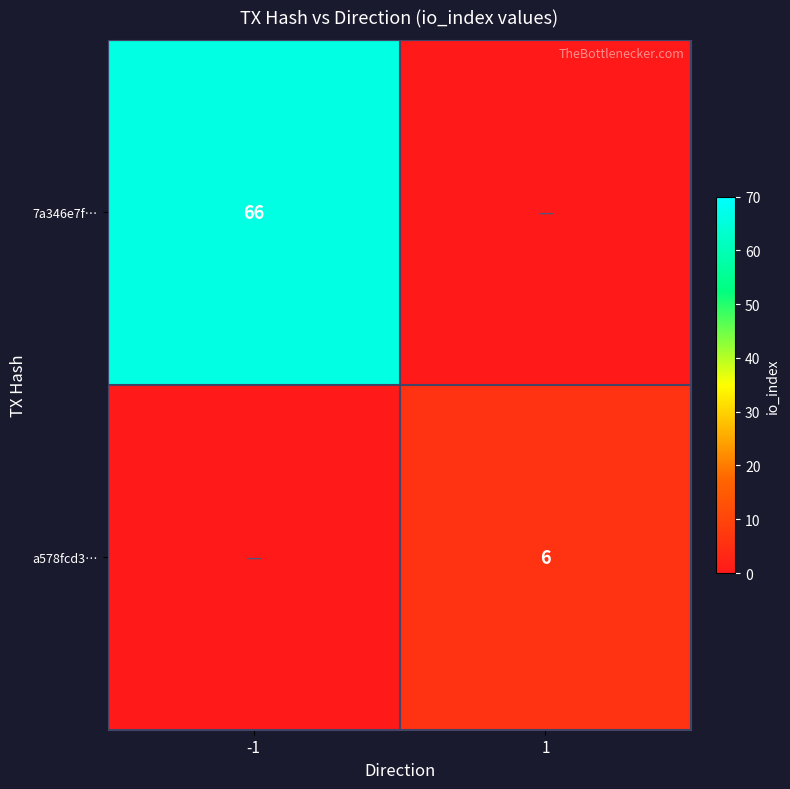

True or false: a578fcd3… has a value of 10 at 1.

False